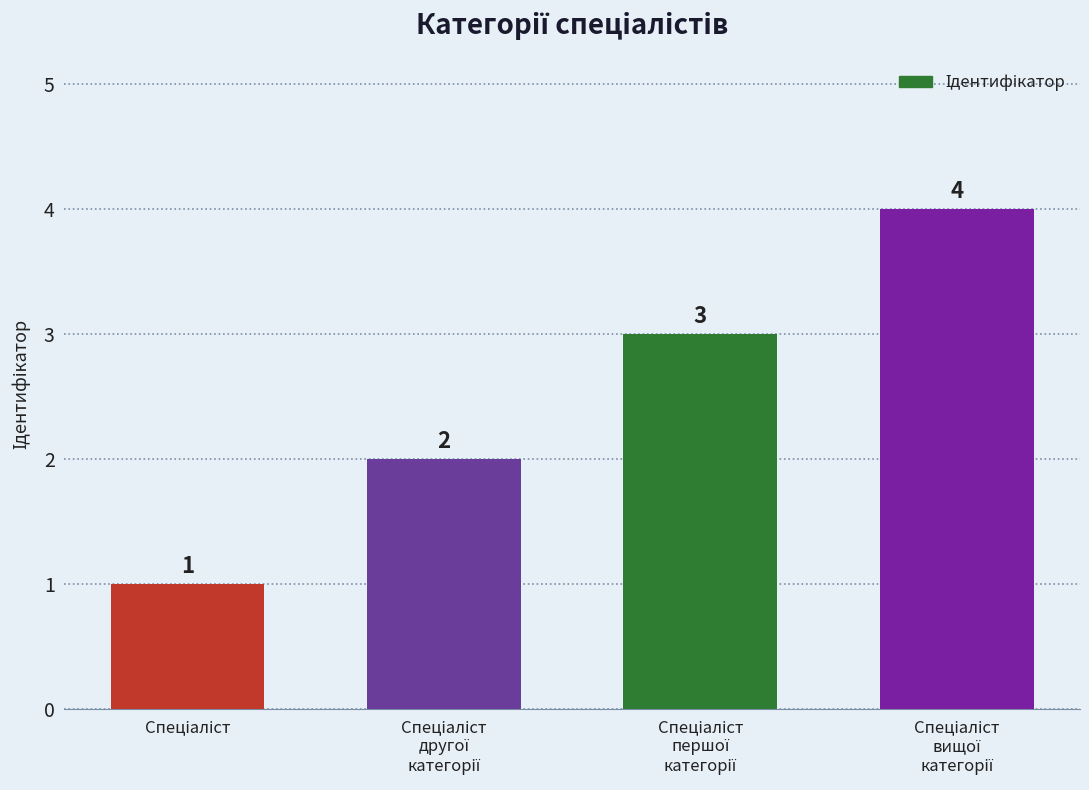

What is the maximum value shown in the chart?

4